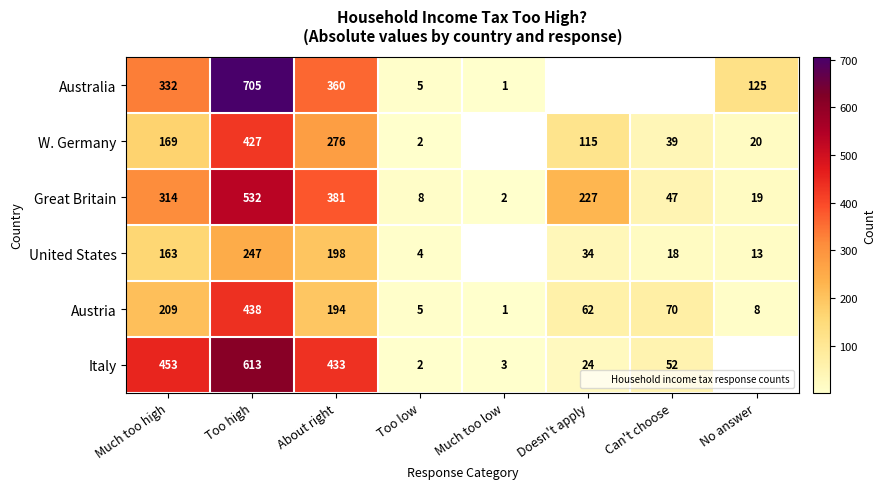

At which label does Great Britain reach its minimum?

Much too low